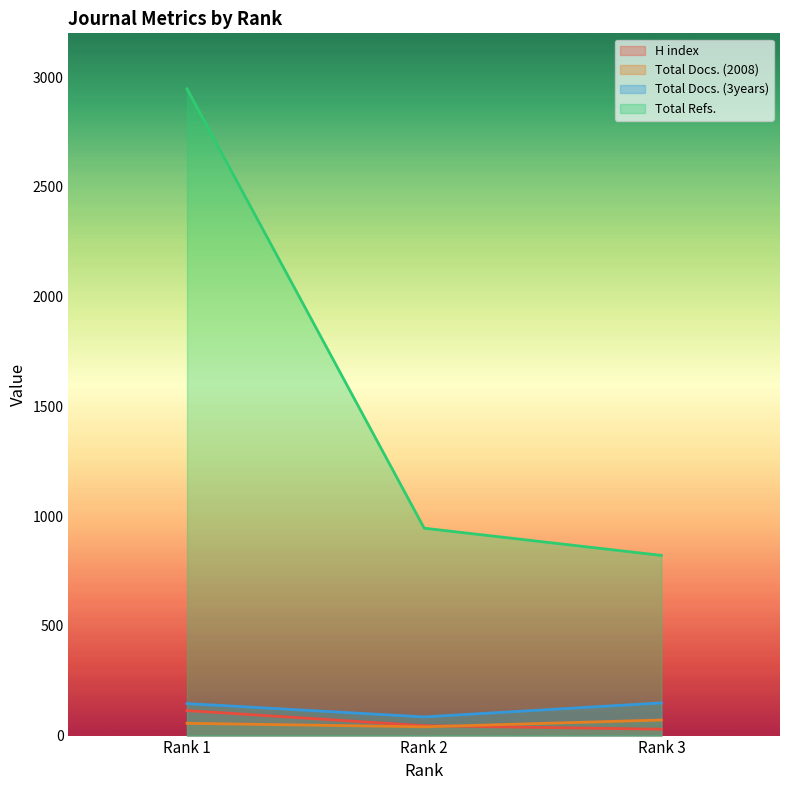

What is the value of the Total Docs. (3years) point at the 2nd from the left?

85